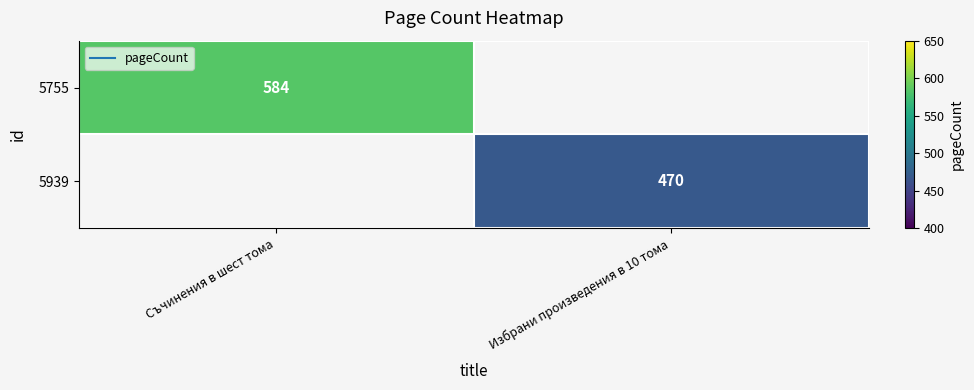

Rank the series by their maximum value, from highest to lowest.

5755, 5939